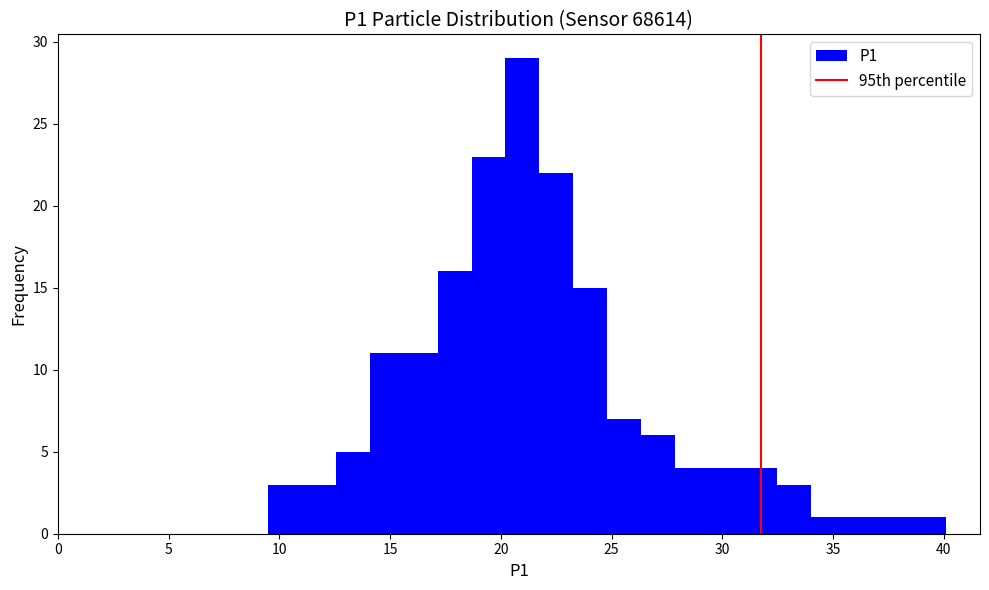

Around what value on the x-axis is the tallest bar? Give the approximate position of its centre, as read against the axis.

21.0